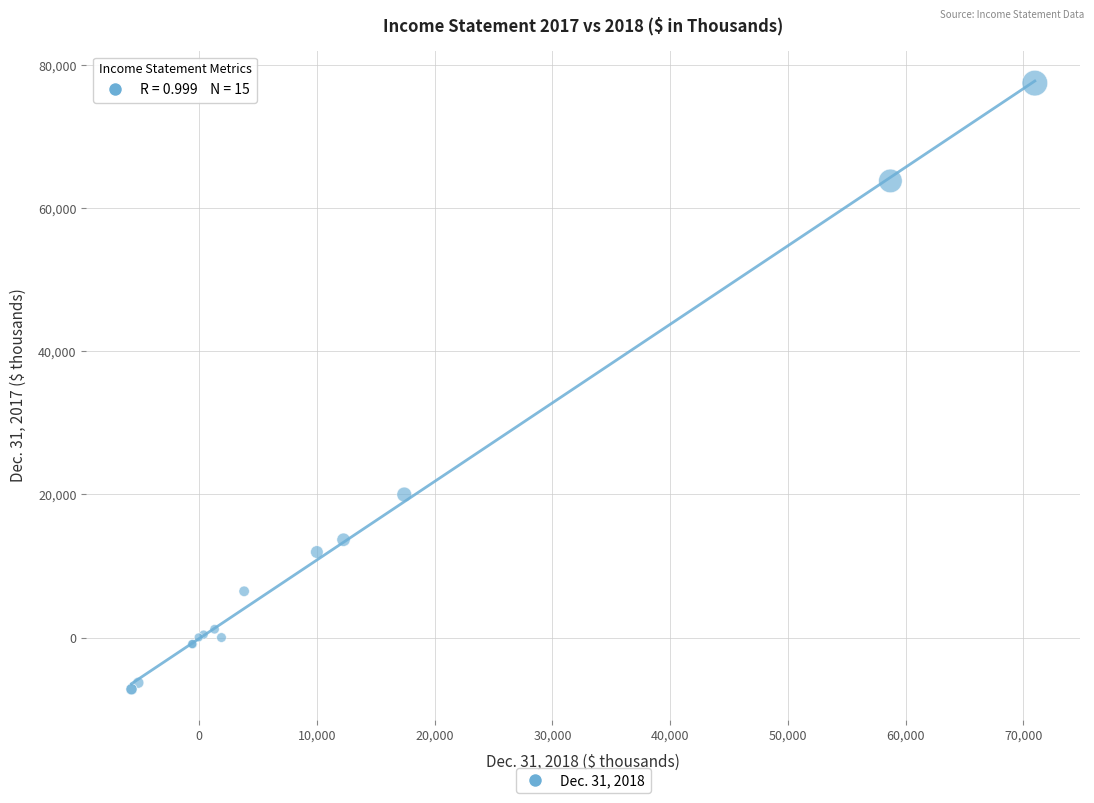

What Y value in the scatter plot is closest to 35113?

19977